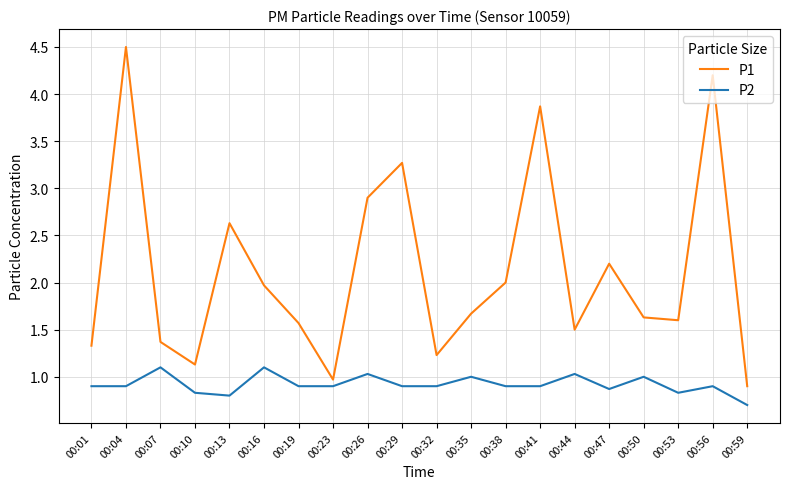

Reading right to left, list all the values displayed in this chart.

P1: 0.9	4.2	1.6	1.6	2.2	1.5	3.9	2.0	1.7	1.2	3.3	2.9	1.0	1.6	2.0	2.6	1.1	1.4	4.5	1.3
P2: 0.7	0.9	0.8	1.0	0.9	1.0	0.9	0.9	1.0	0.9	0.9	1.0	0.9	0.9	1.1	0.8	0.8	1.1	0.9	0.9